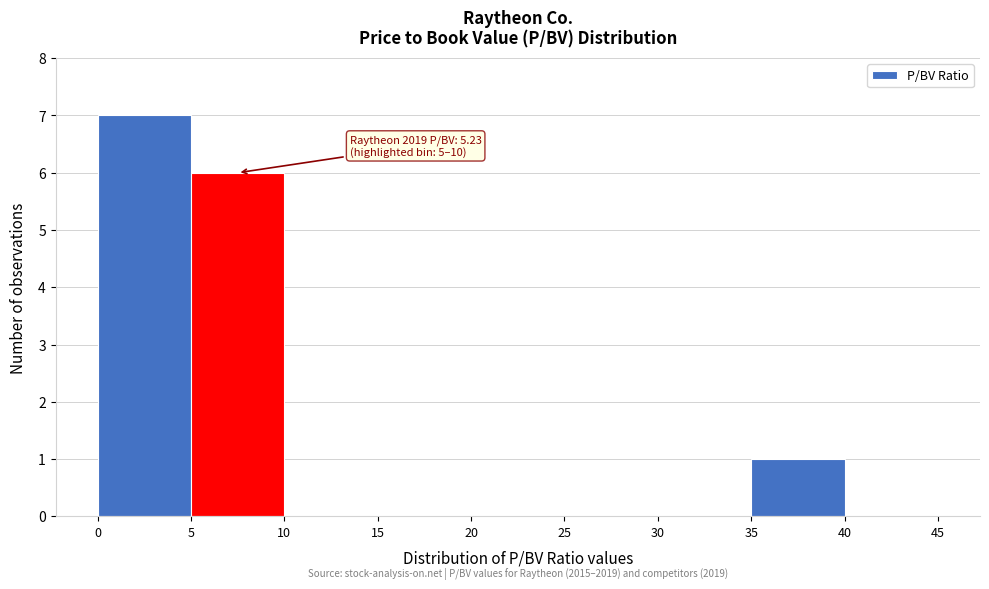

Over which range of the x-axis is the bar tallest?

0 to 5